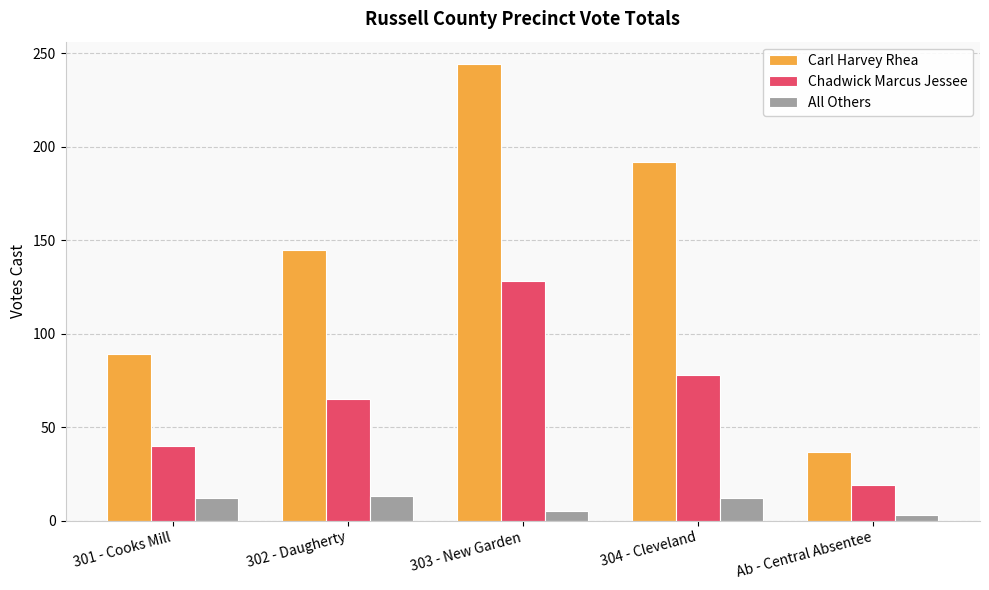

Which series has the largest total across all categories?

Carl Harvey Rhea